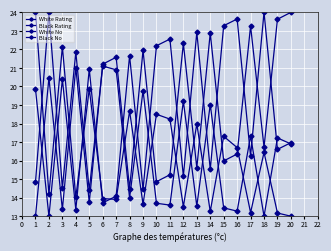

After their last crossing, which series has the higher values: Black Rating or White Rating?

Black Rating